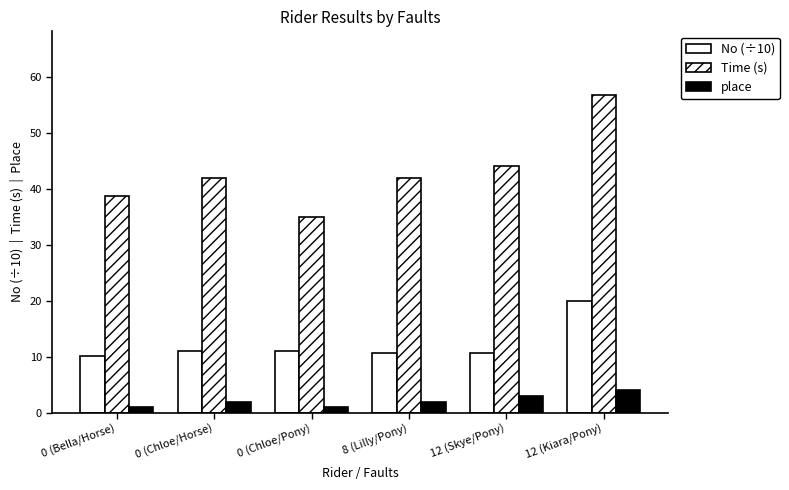

Are the bars grouped side by side (vs. stacked)?

Yes